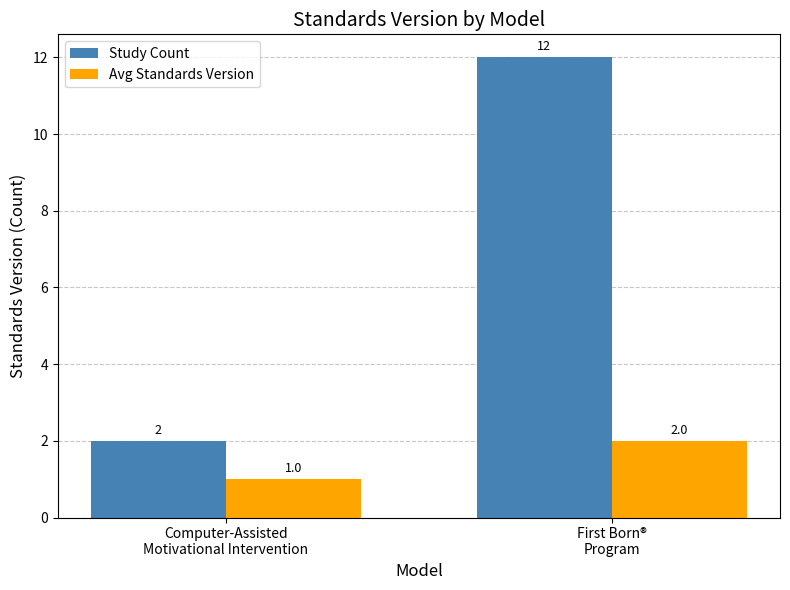

Reading left to right, transcribe all the data shown in this chart.

Study Count: Computer-Assisted
Motivational Intervention=2	First Born®
Program=12
Avg Standards Version: Computer-Assisted
Motivational Intervention=1	First Born®
Program=2